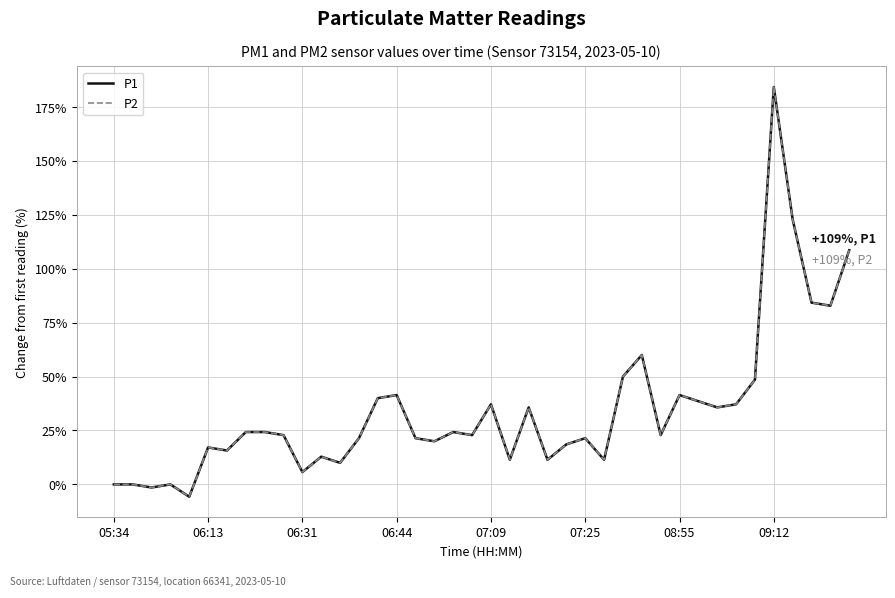

Reading right to left, transcribe all the data shown in this chart.

P1: 108.6	82.9	84.3	122.9	184.3	48.6	37.1	35.7	38.6	41.4	22.9	60.0	50.0	11.4	21.4	18.6	11.4	35.7	11.4	37.1	22.9	24.3	20.0	21.4	41.4	40.0	21.4	10.0	12.9	5.7	22.9	24.3	24.3	15.7	17.1	-5.7	0.0	-1.4	0.0	0.0
P2: 108.6	82.9	84.3	122.9	184.3	48.6	37.1	35.7	38.6	41.4	22.9	60.0	50.0	11.4	21.4	18.6	11.4	35.7	11.4	37.1	22.9	24.3	20.0	21.4	41.4	40.0	21.4	10.0	12.9	5.7	22.9	24.3	24.3	15.7	17.1	-5.7	0.0	-1.4	0.0	0.0